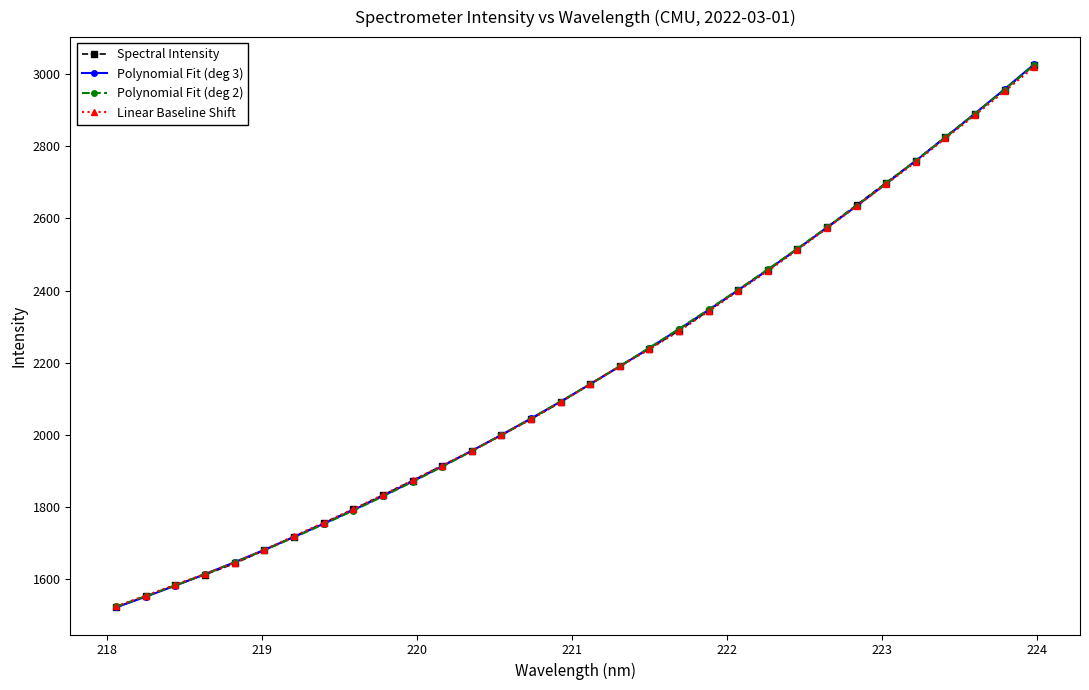

What is the value of the Spectral Intensity point at the 17th from the left?

2141.2